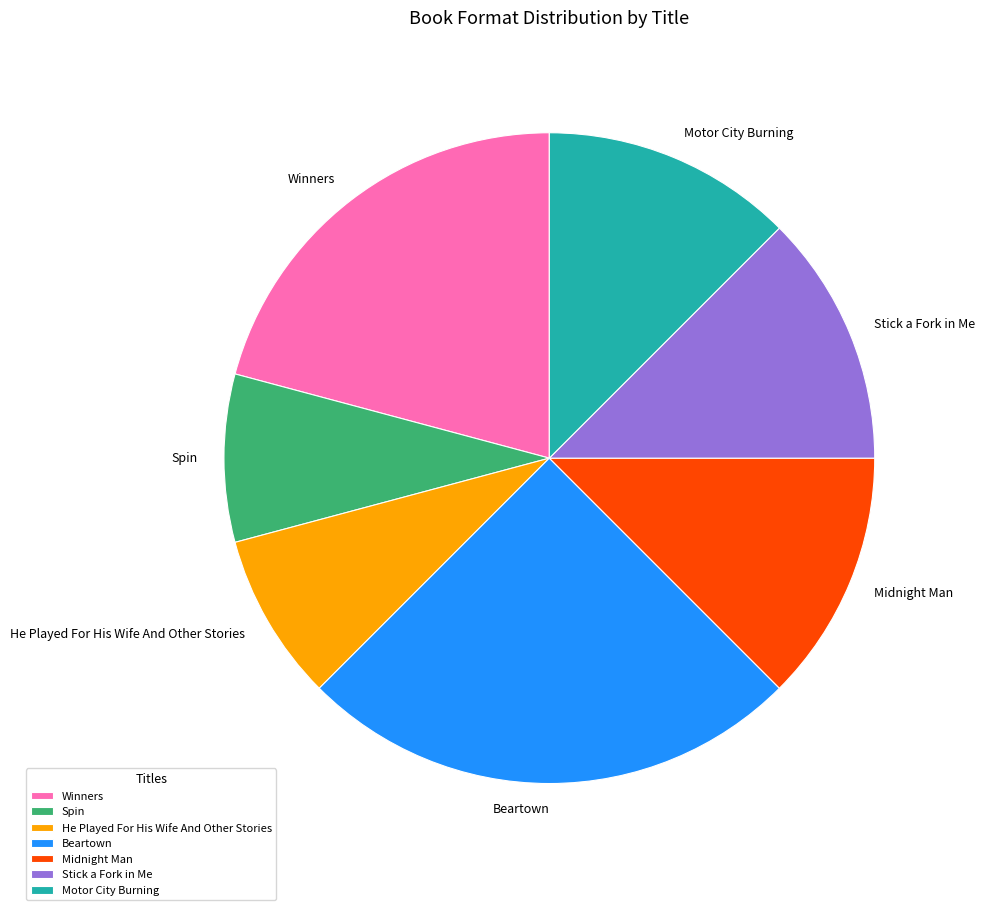

Does Beartown represent more than half of the total?

No